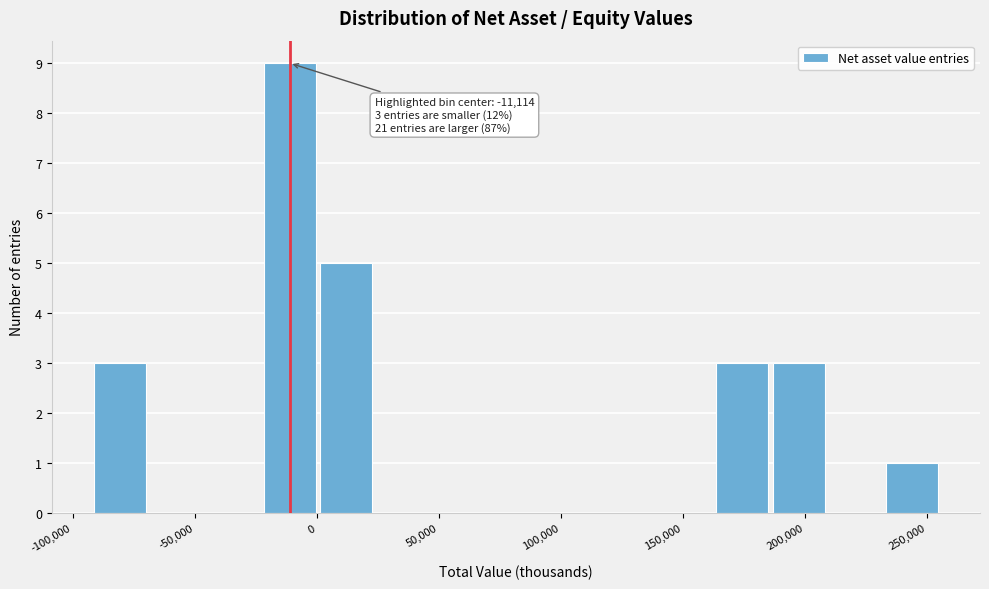

Over which range of the x-axis is the bar tallest?

-25000 to 0